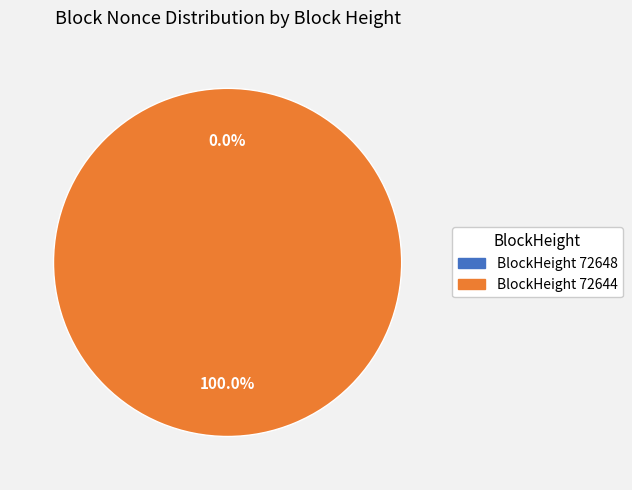

What is the change in value from 72648 to 72644?

+13118